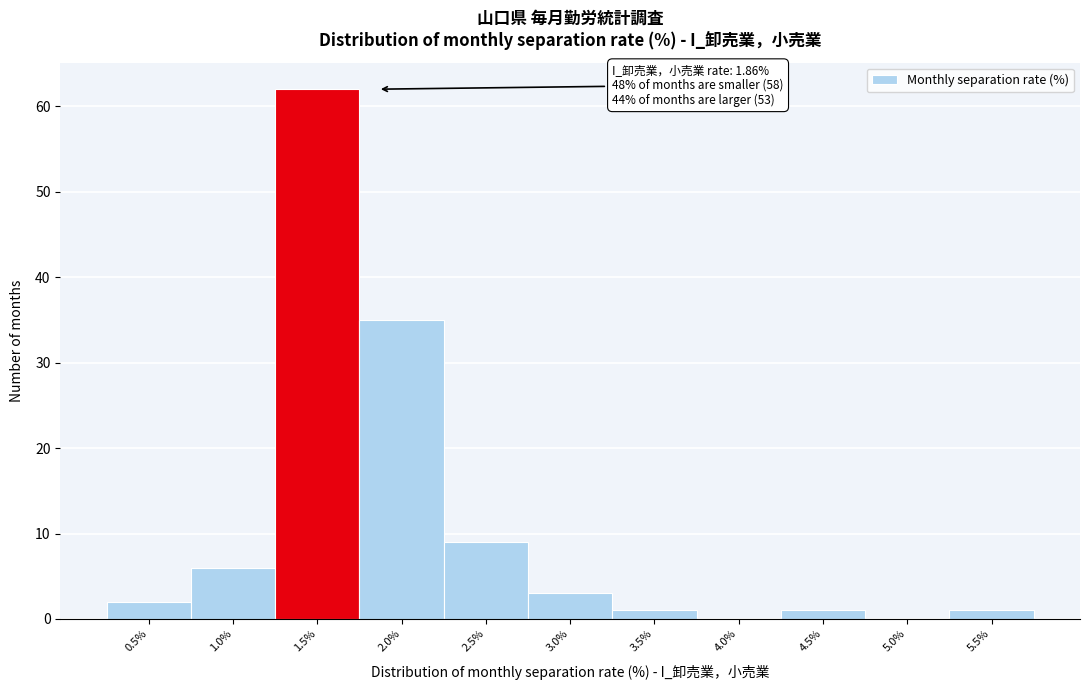

Reading left to right, list all the values displayed in this chart.

0.5%=2	1.0%=6	1.5%=62	2.0%=35	2.5%=9	3.0%=3	3.5%=1	4.0%=0	4.5%=1	5.0%=0	5.5%=1